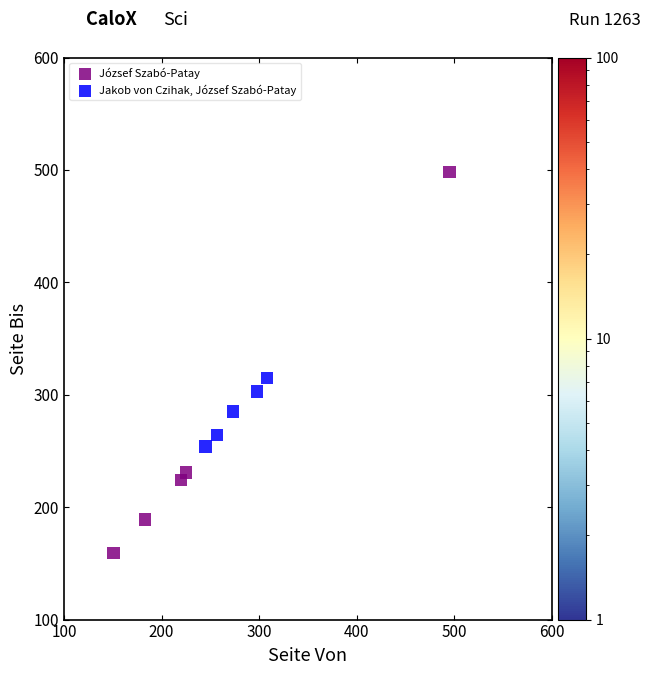

Which series reaches the minimum Y coordinate?

József Szabó-Patay